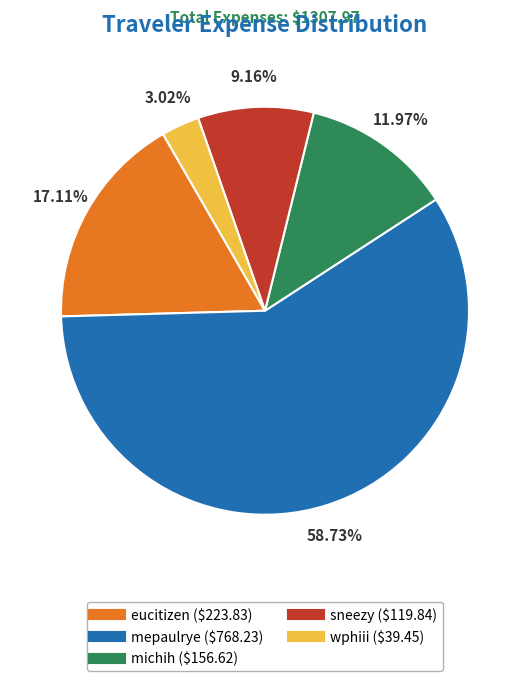

Rank the categories by value from lowest to highest.

wphiii, sneezy, michih, eucitizen, mepaulrye